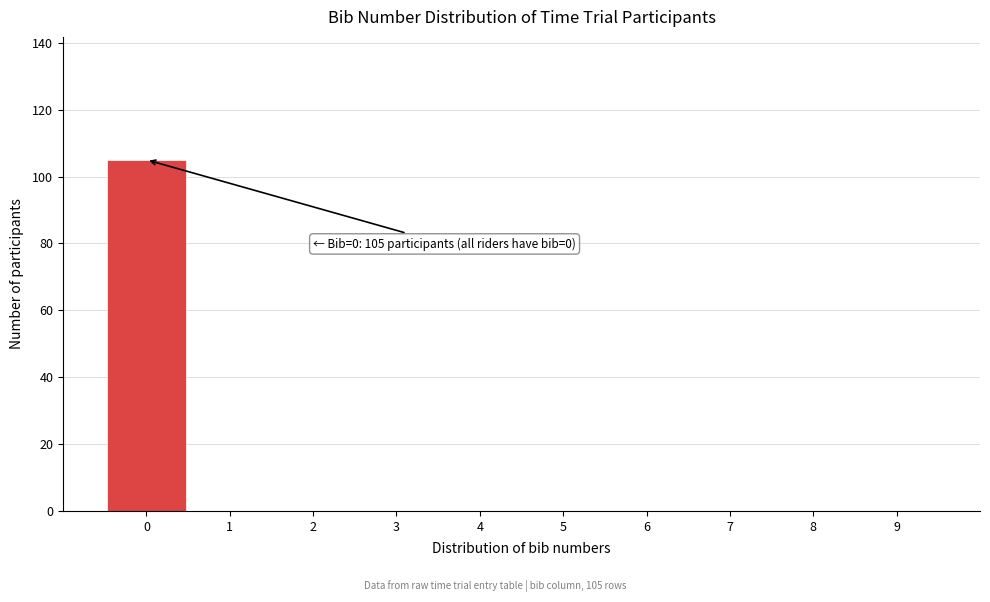

Over which range of the x-axis is the bar tallest?

-0.5 to 0.5